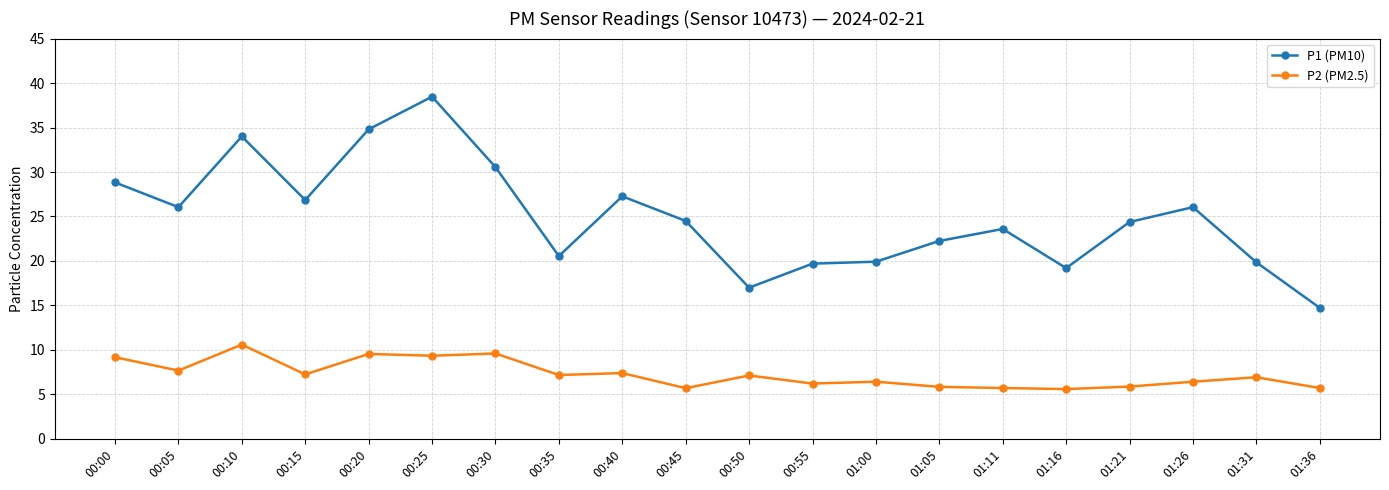

How many lines are shown in the chart?

2